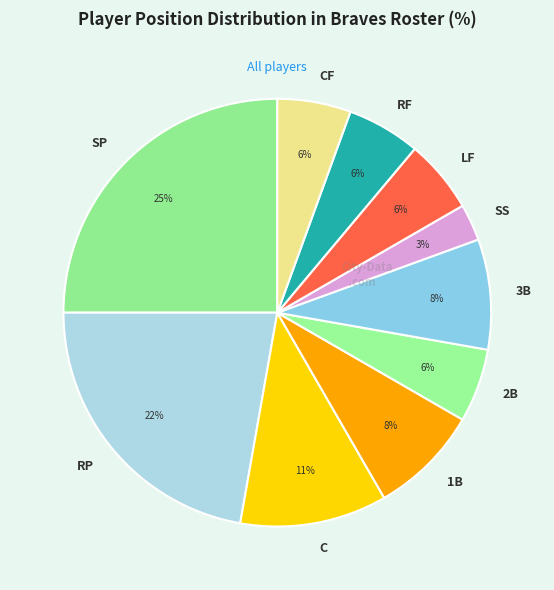

To the nearest percent, what is the difference between the 1B and SP slice percentages?

17%